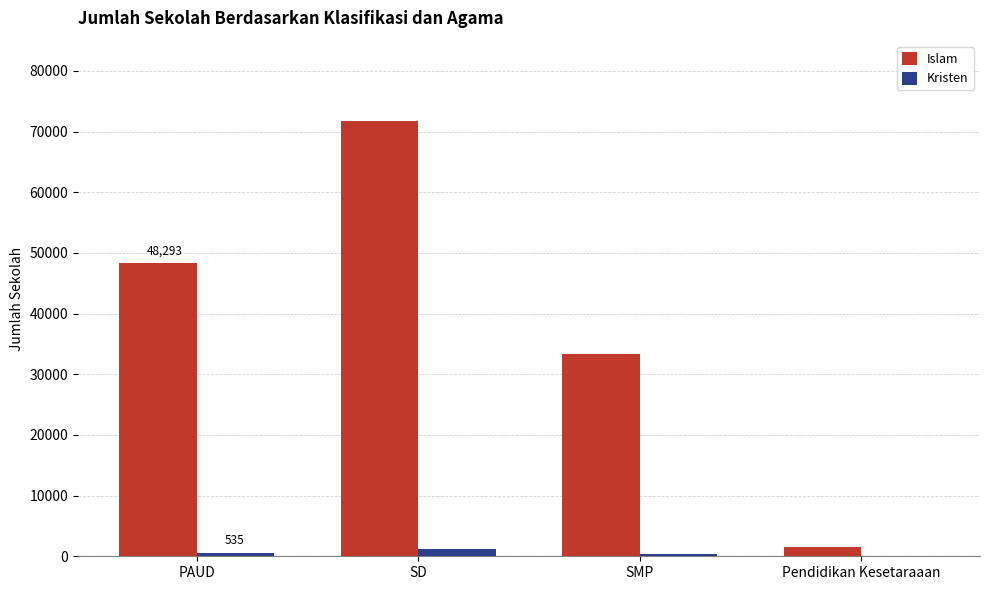

Which series has the largest total across all categories?

Islam